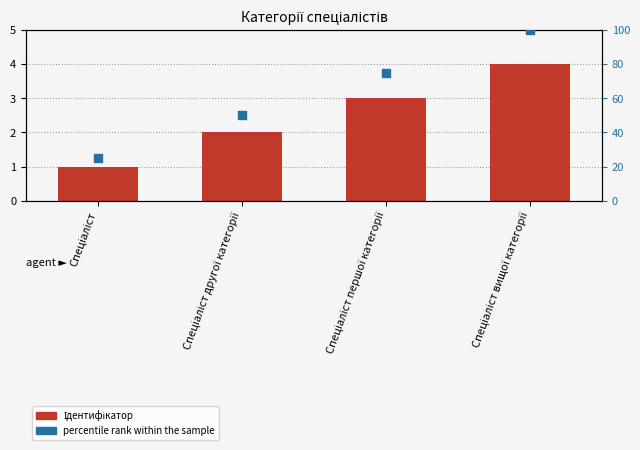

Which series has the largest Y range (max minus min)?

percentile rank within the sample